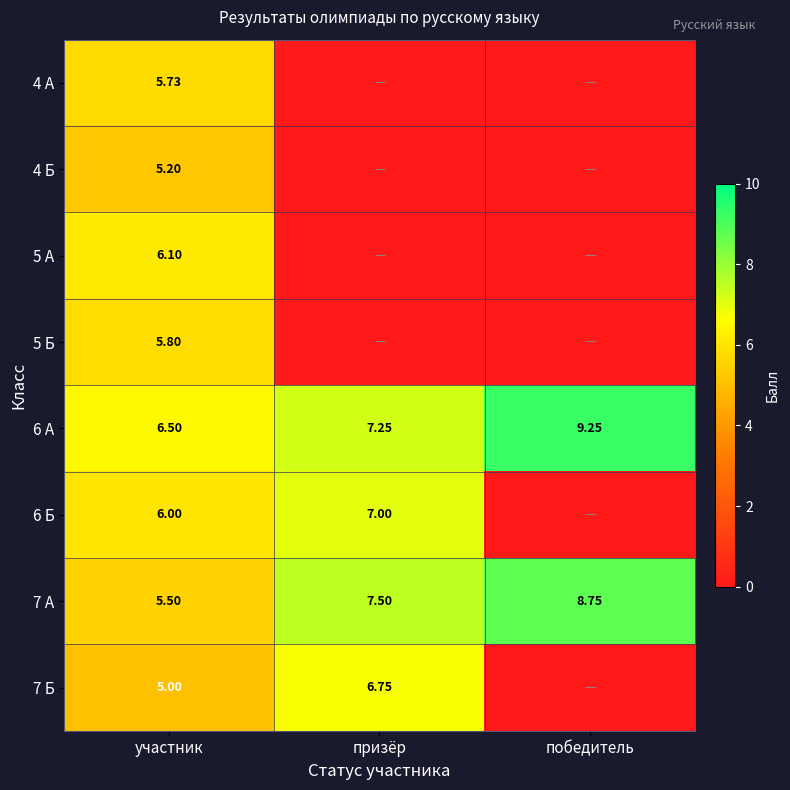

At участник, list the series in order from largest to smallest.

6 А, 5 А, 6 Б, 5 Б, 4 А, 7 А, 4 Б, 7 Б